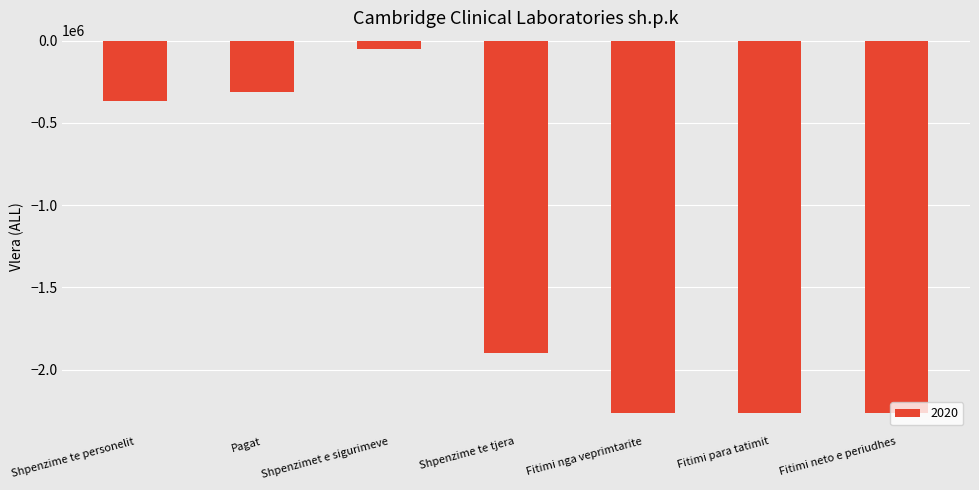

The value at Shpenzime te personelit is -364104. True or false?

True